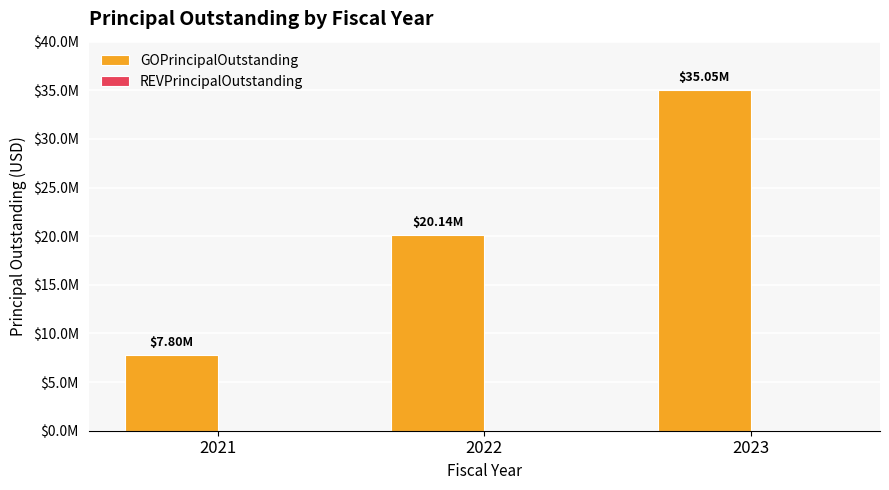

Are the bars horizontal?

No